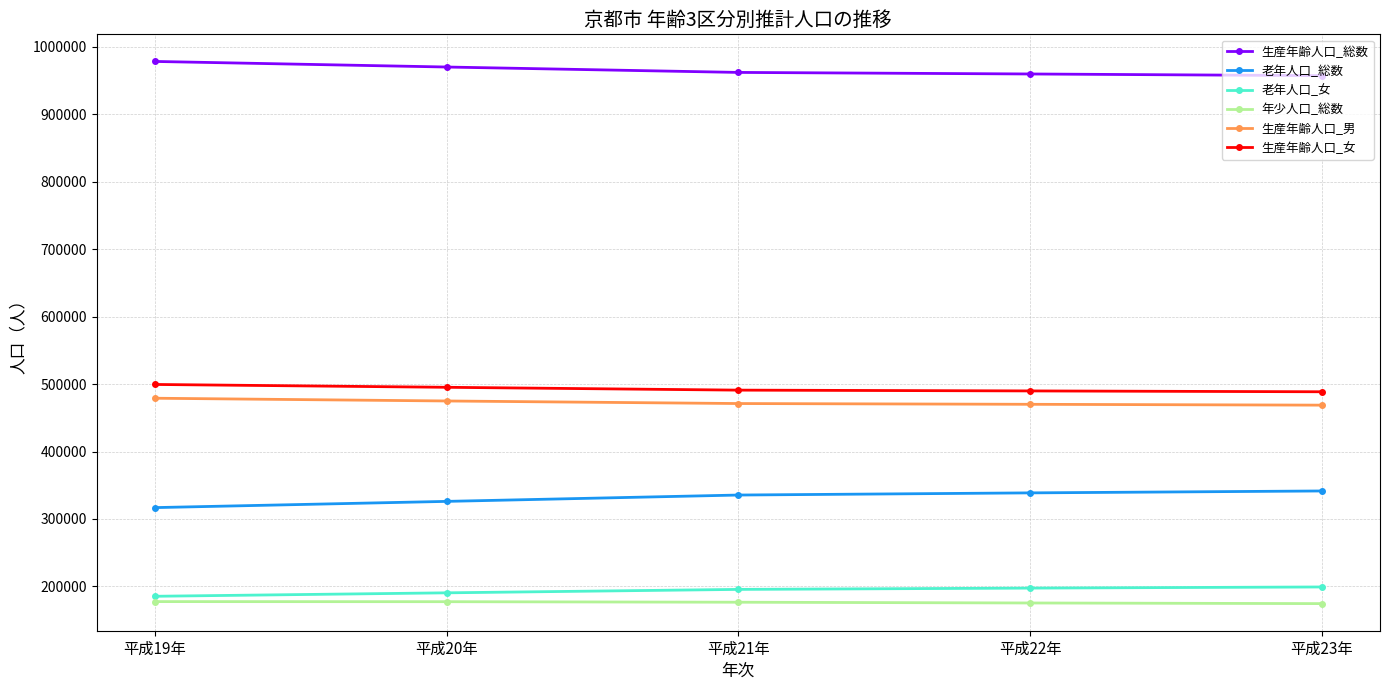

What is the label of the 2nd point from the right?

平成22年